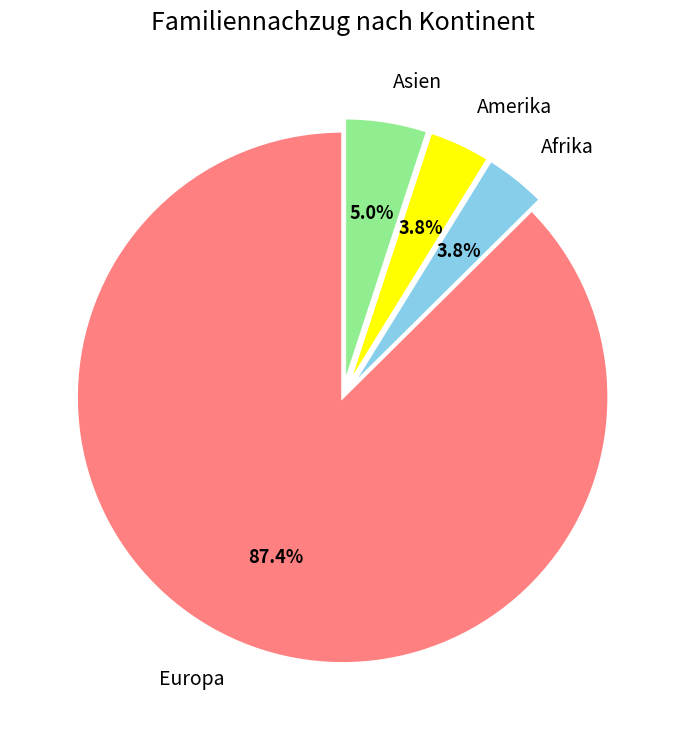

To the nearest percent, what percentage of the pie is Asien?

5%